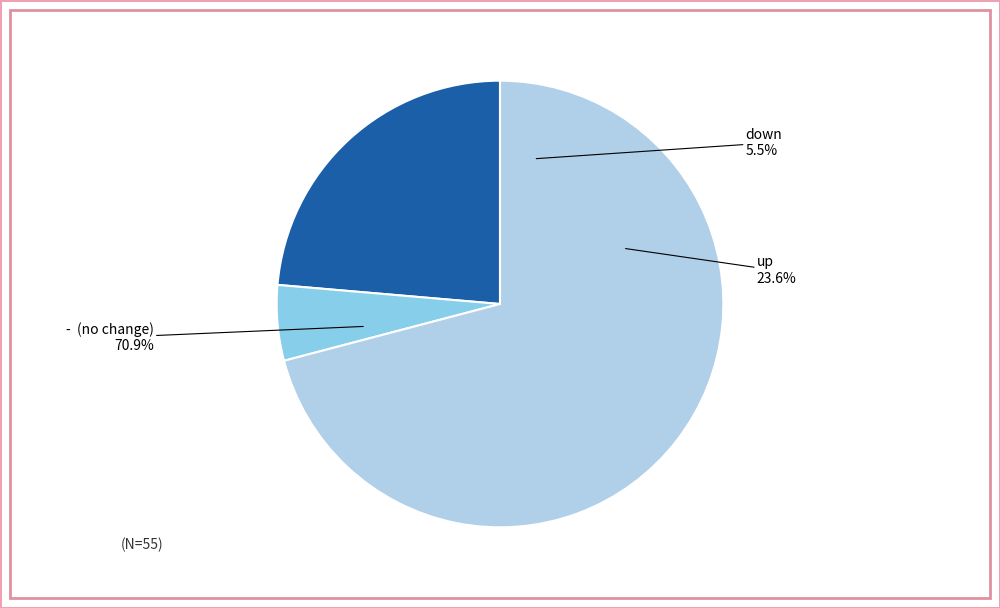

To the nearest percent, what percentage of the pie is up?

24%